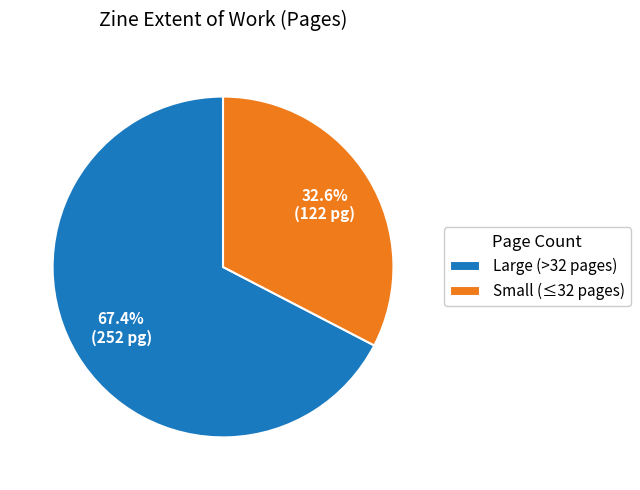

Rank the categories by value from lowest to highest.

Small (≤32 pages), Large (>32 pages)